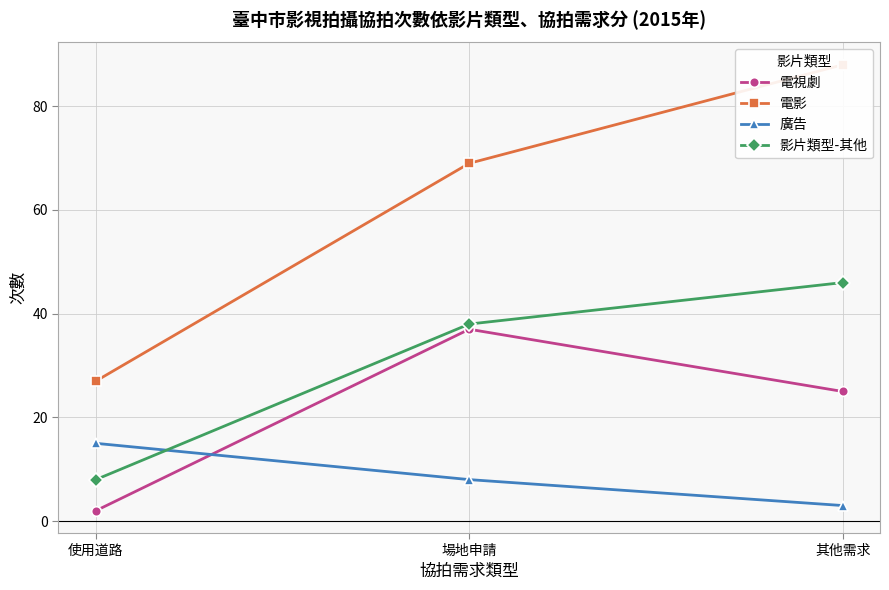

Reading left to right, extract all data points from this chart.

電視劇: 2	37	25
電影: 27	69	88
廣告: 15	8	3
影片類型-其他: 8	38	46